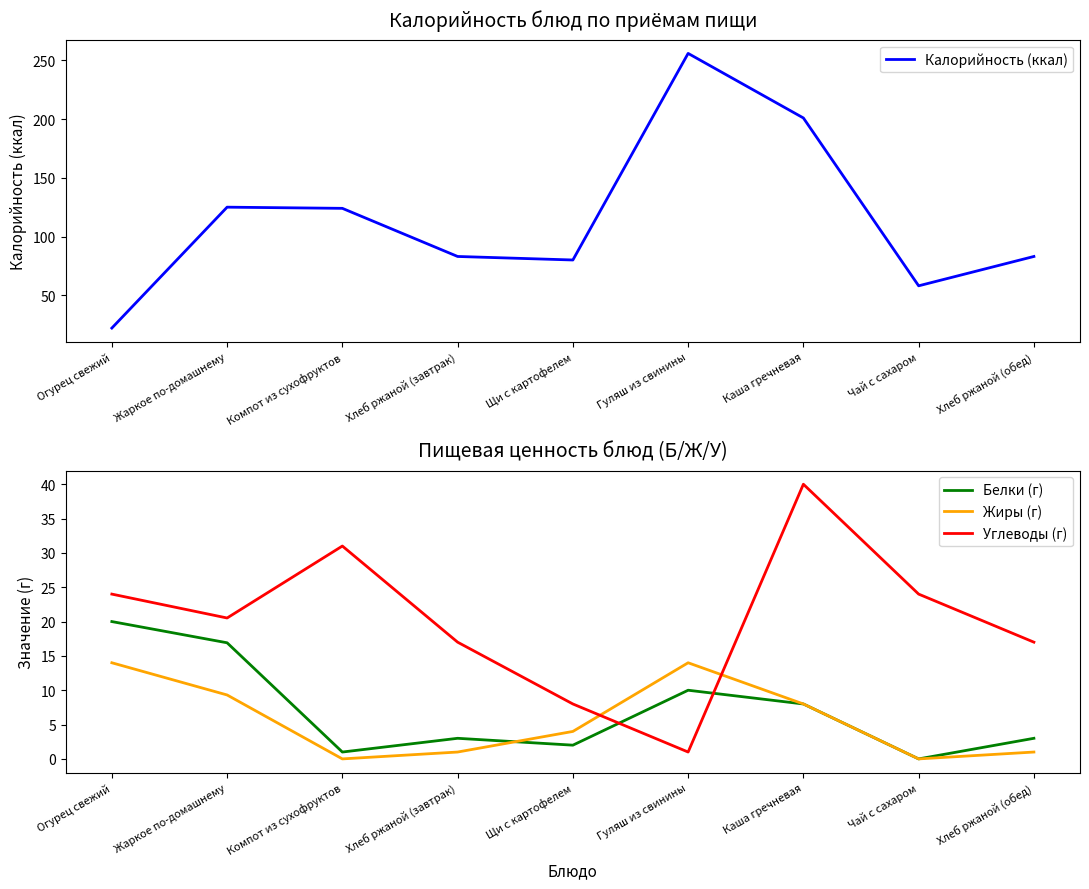

What is the sum of the Белки (г) values at Гуляш из свинины and Огурец свежий?

30.0